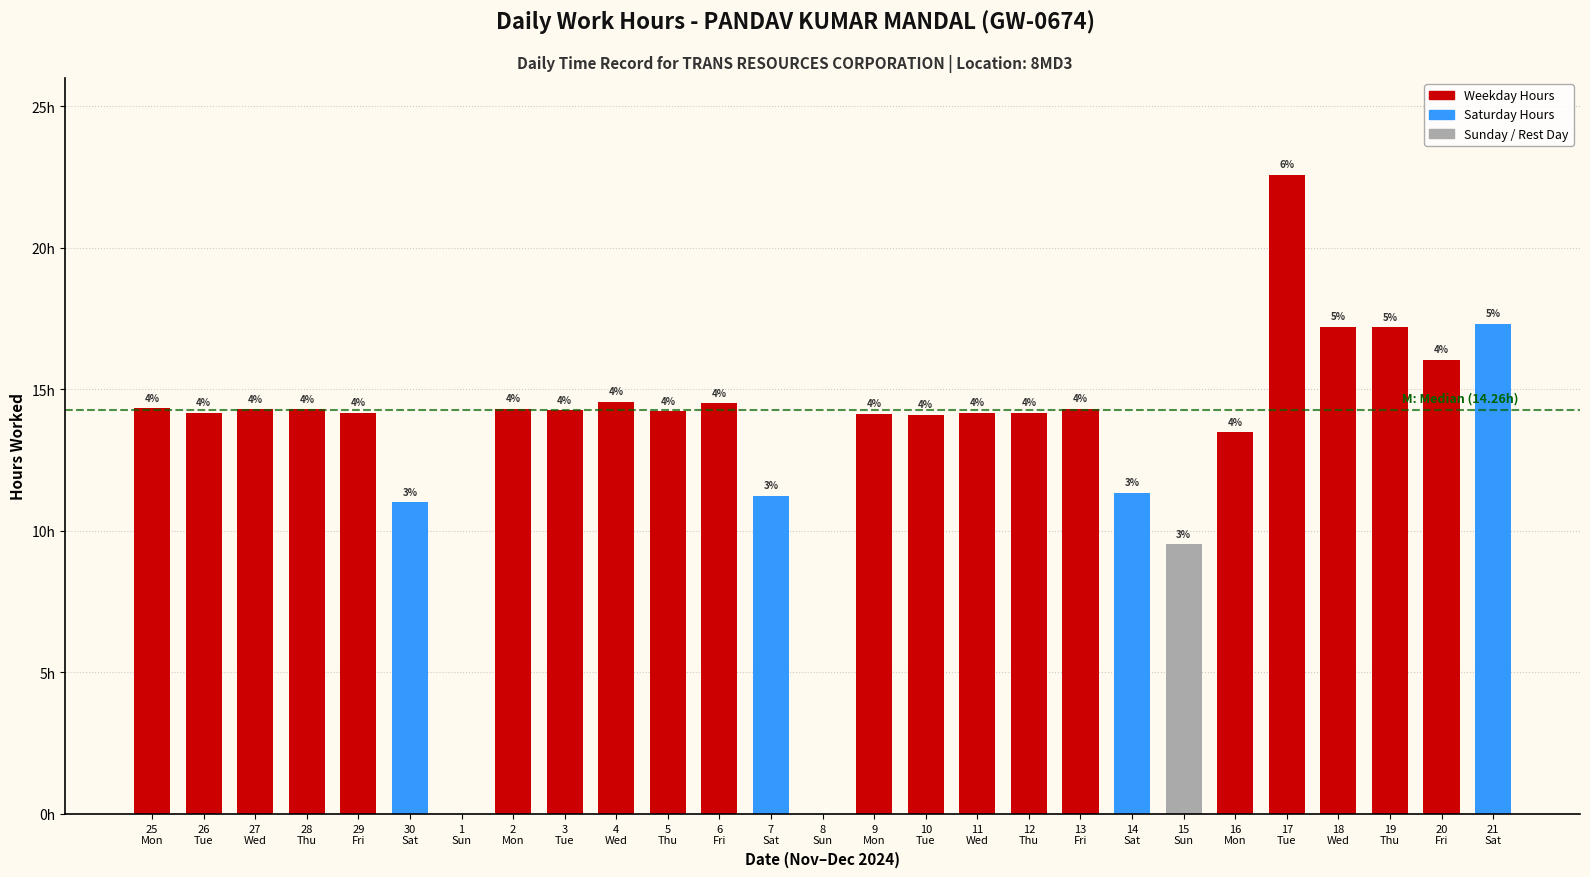

Are the bars horizontal?

No